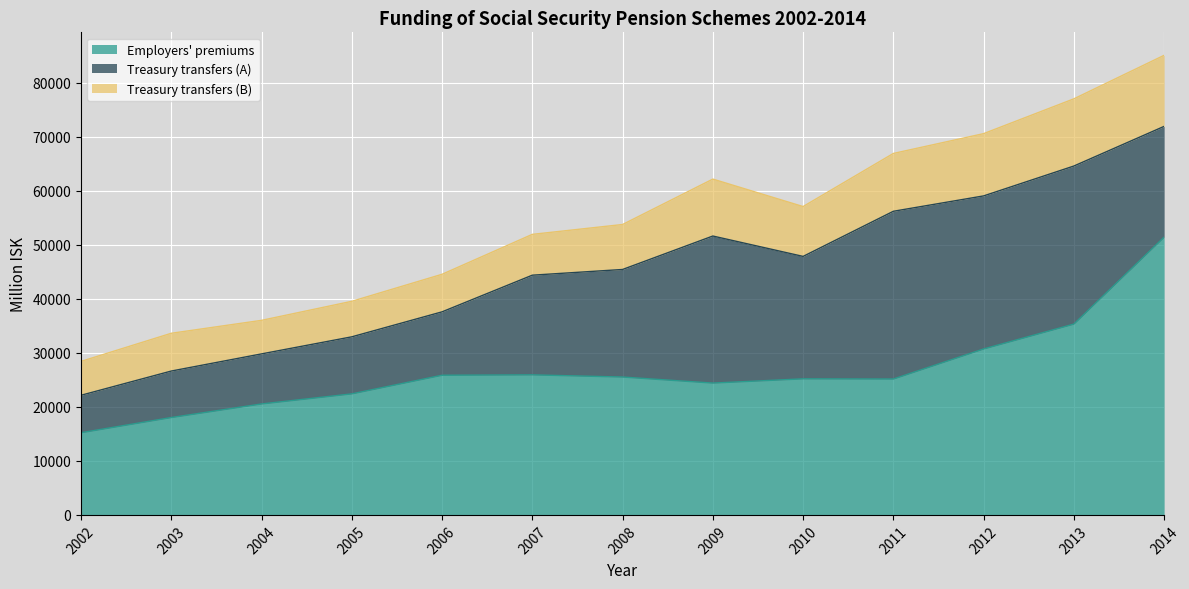

Between 2006 and 2014, which series saw the biggest shift?

Employers' premiums